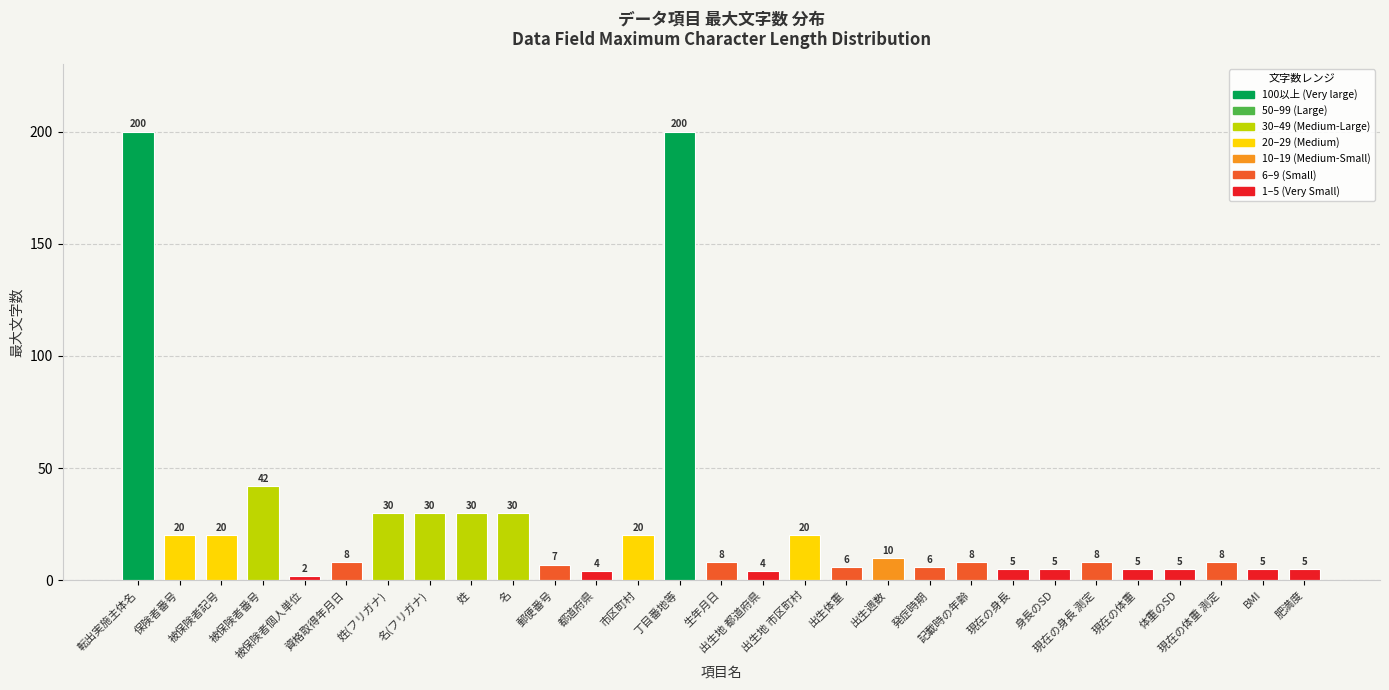

What is the average value?

26